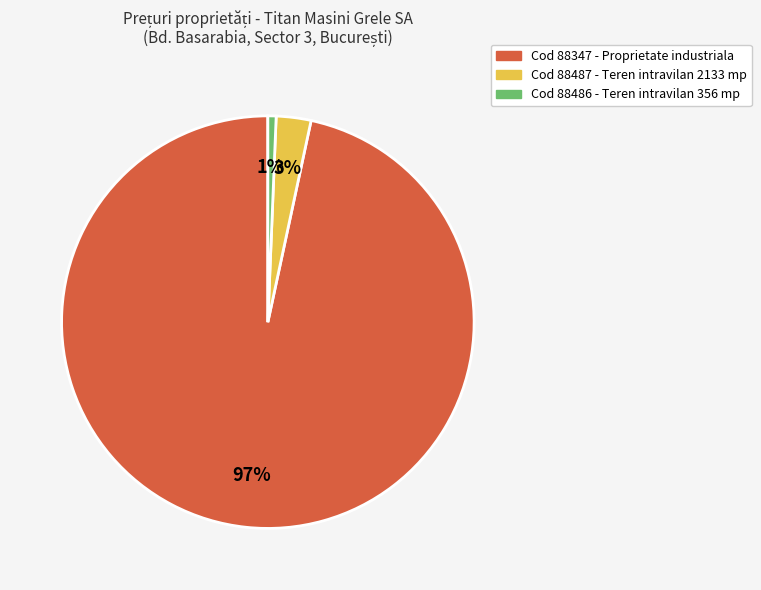

Is there a majority slice in this chart?

Yes